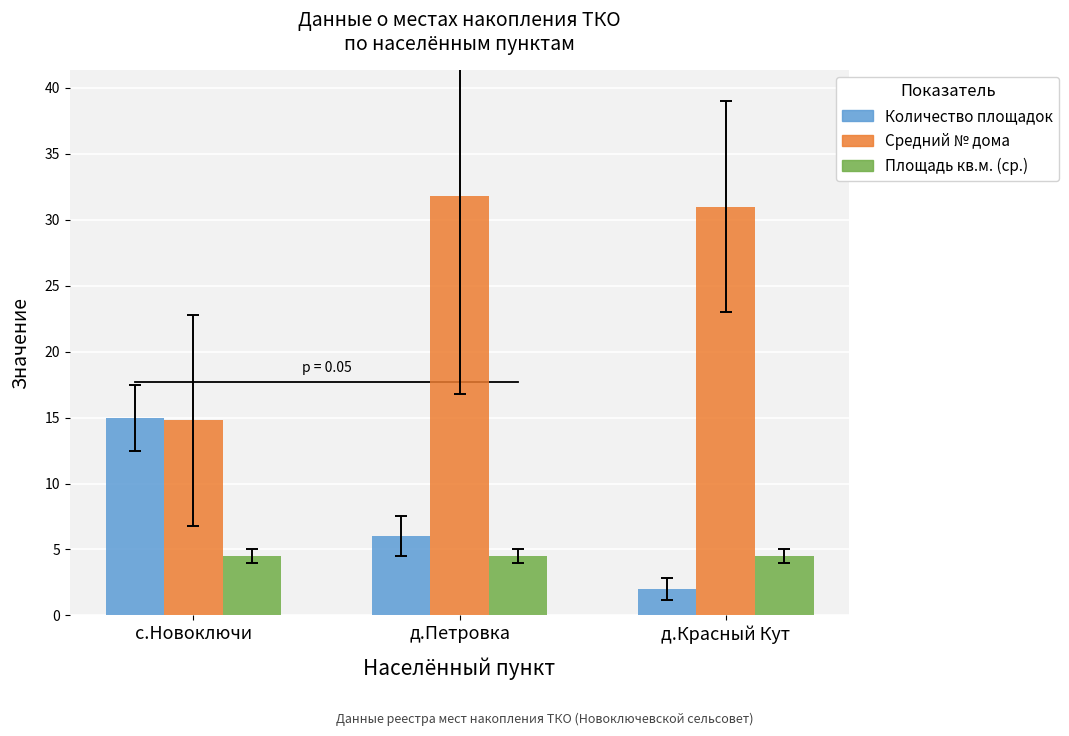

Count the number of data series in this chart.

3